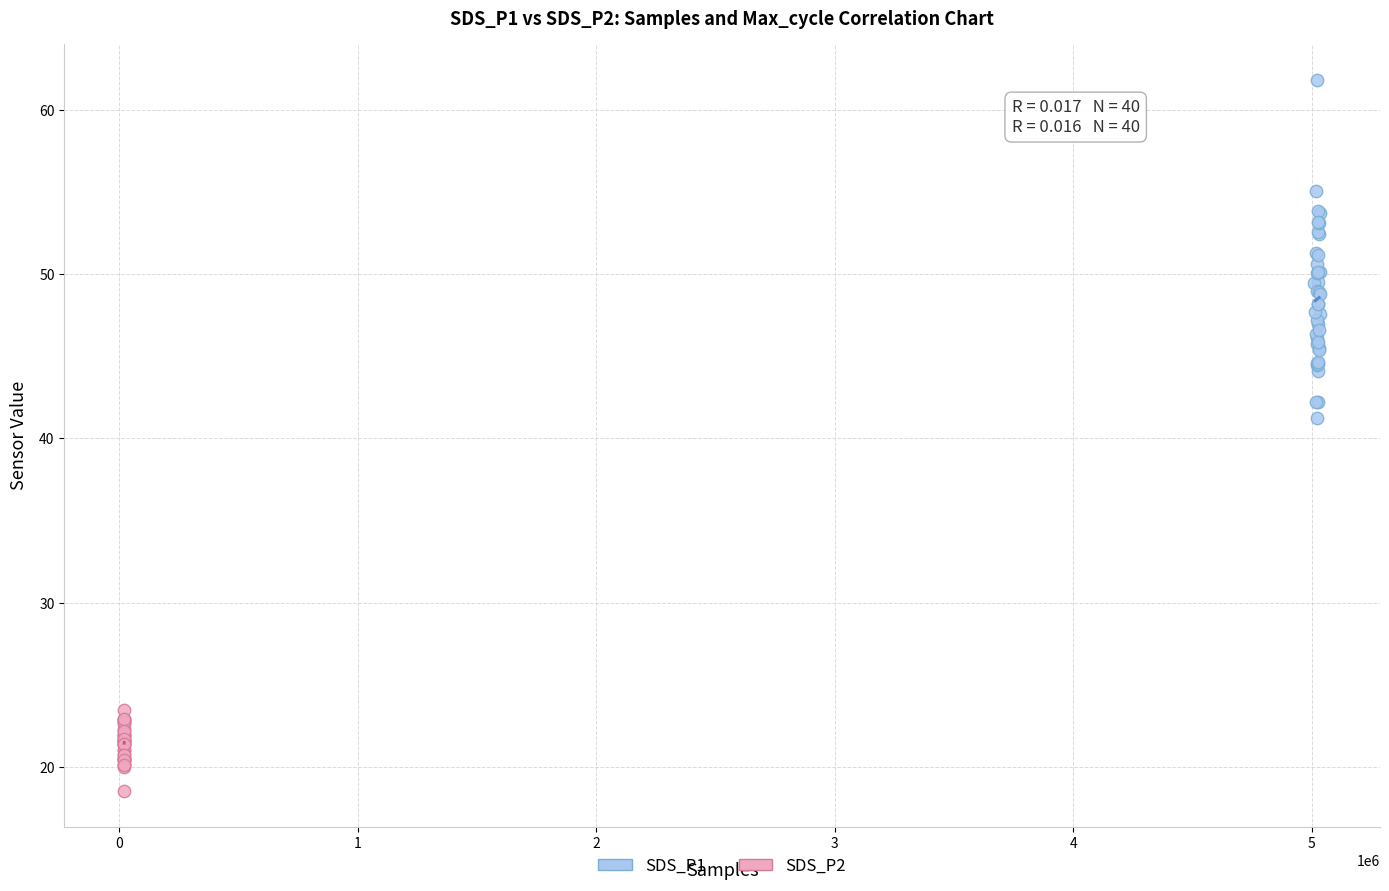

Which series has the widest spread of Y values?

SDS_P1